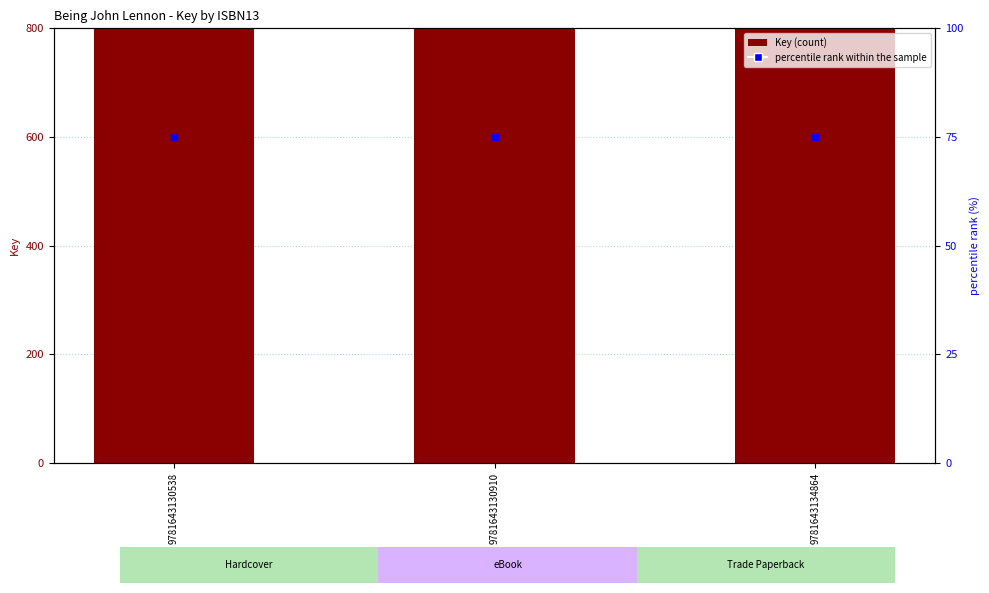

Which series has the largest total across all categories?

Key